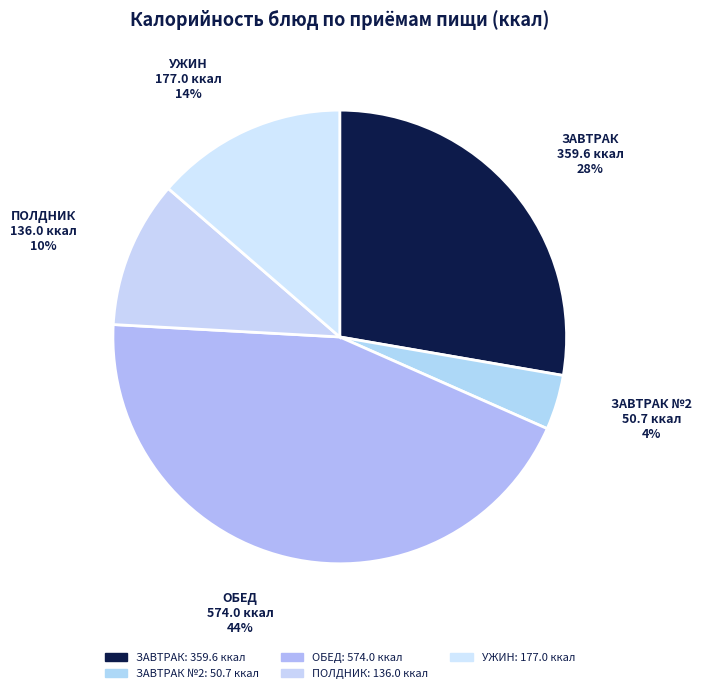

Count the number of slices in the pie.

5